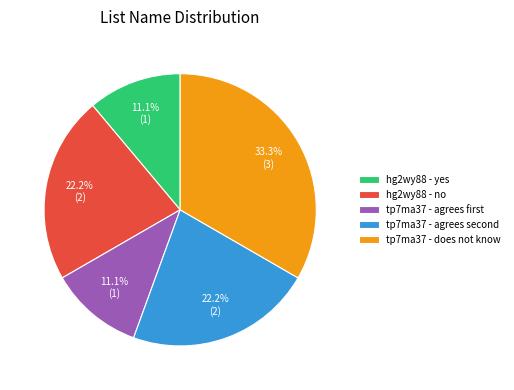

To the nearest percent, what percentage of the pie is hg2wy88 - yes?

11%